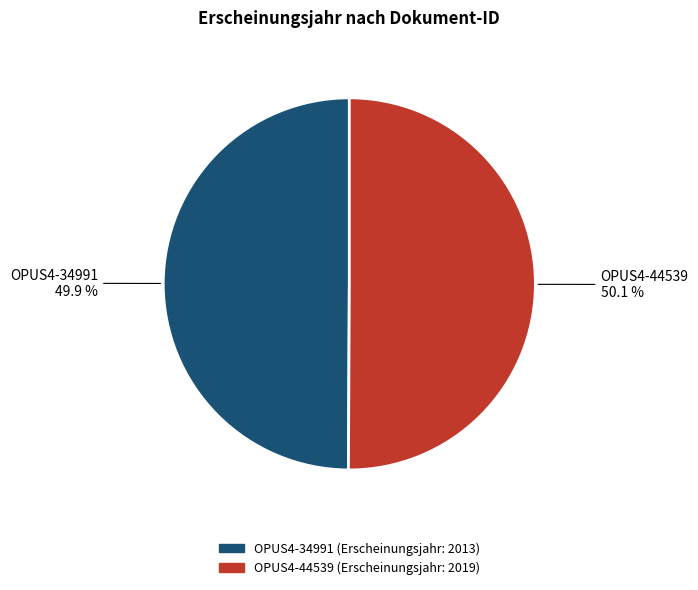

What is the ratio of the value at OPUS4-34991 to the value at OPUS4-44539?

1.0